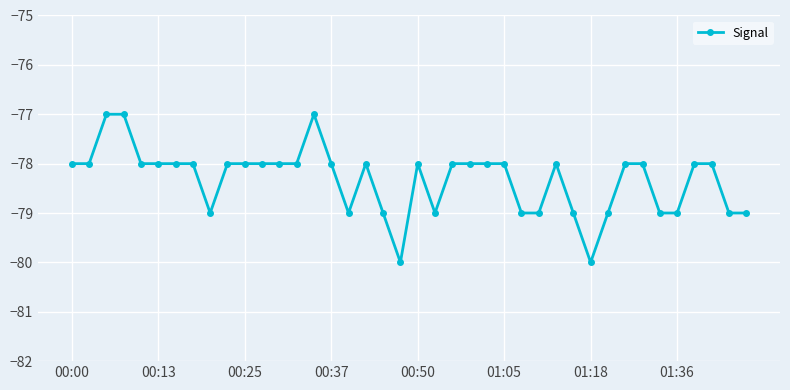

What is the average value?

-78